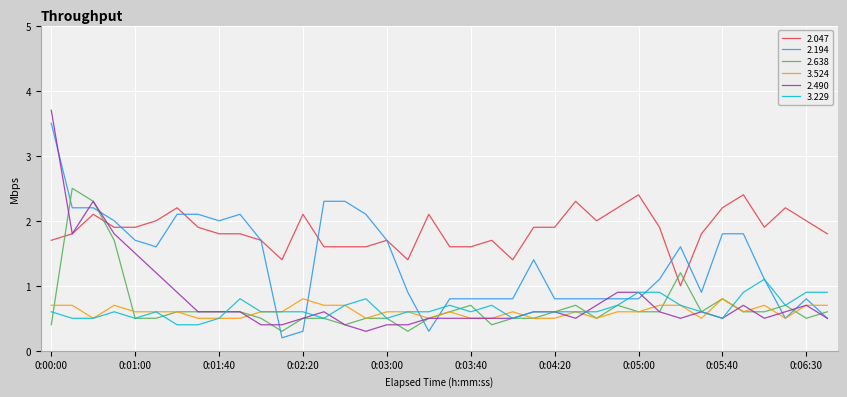

What is the lowest value of the 2.047 series?

1.0